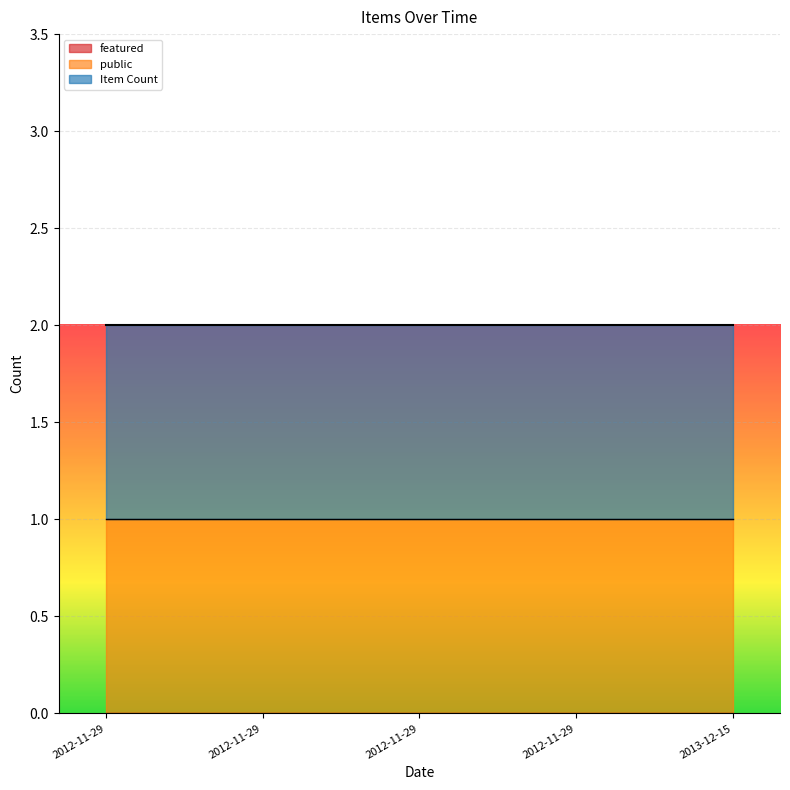

Which series has the largest total across all categories?

Item Count